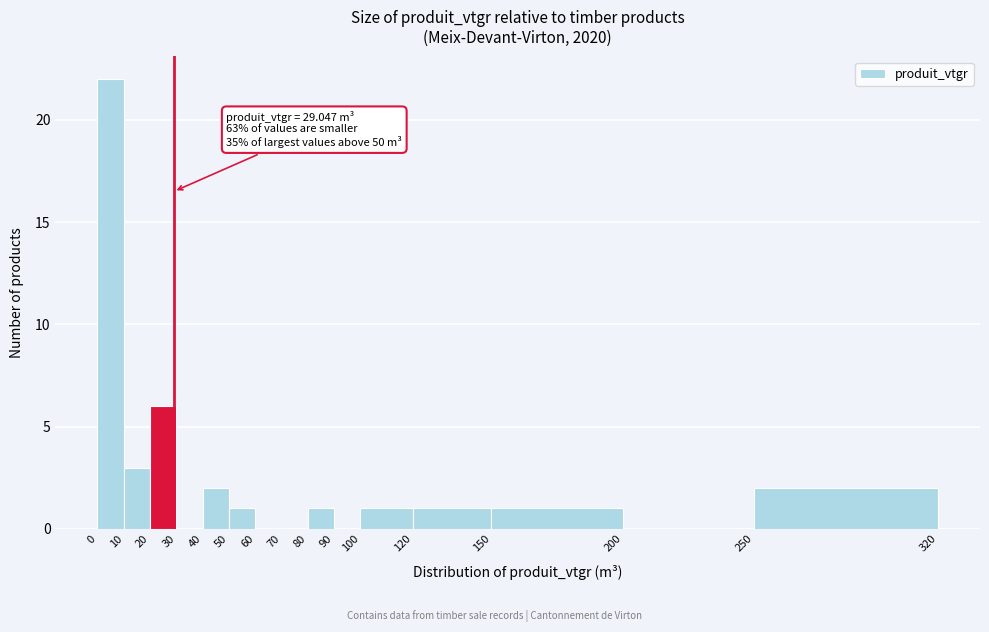

Over which range of the x-axis is the bar tallest?

0 to 10